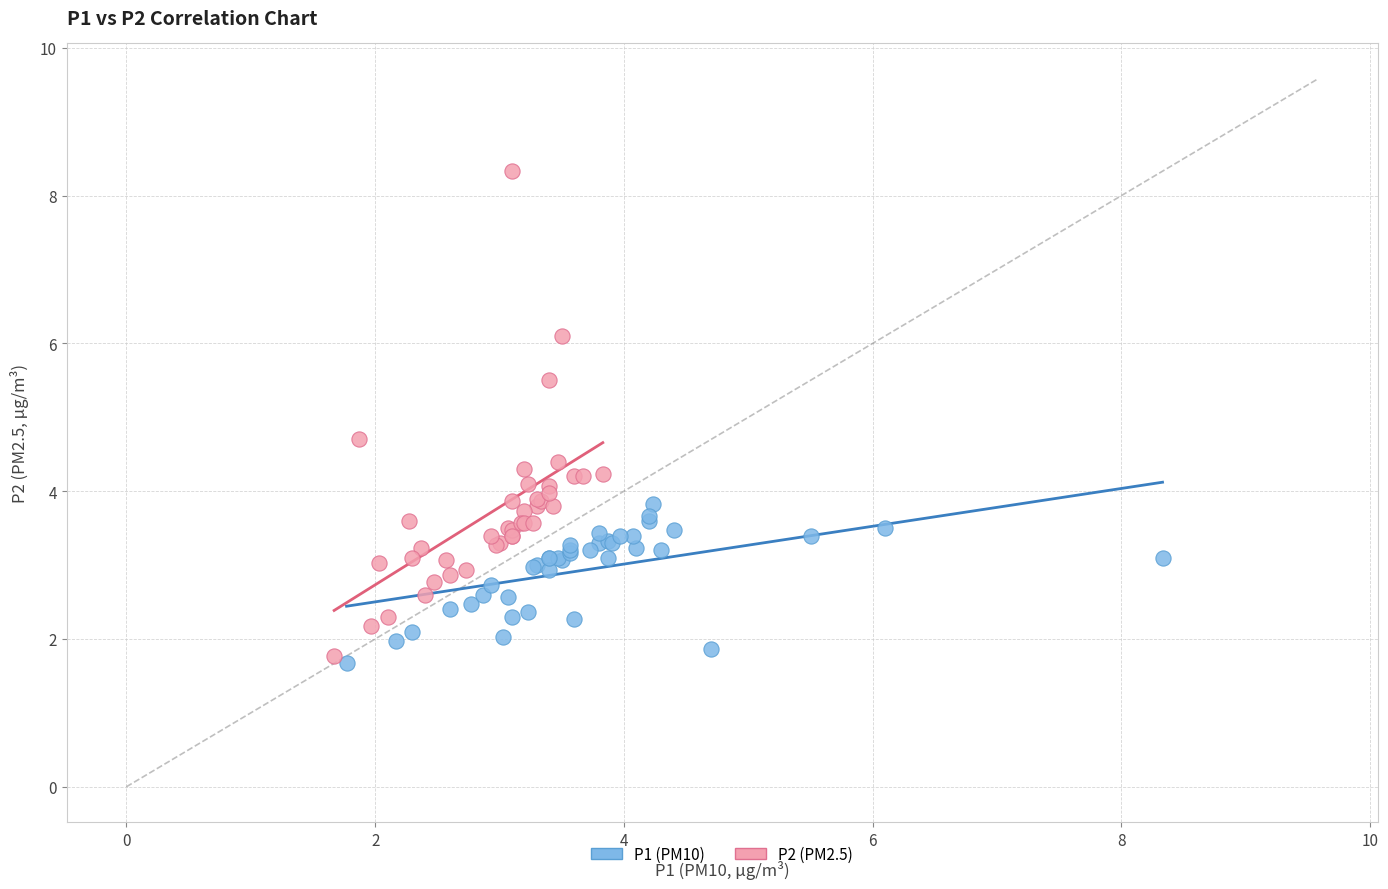

Which series has the widest spread of Y values?

P2 (PM2.5)